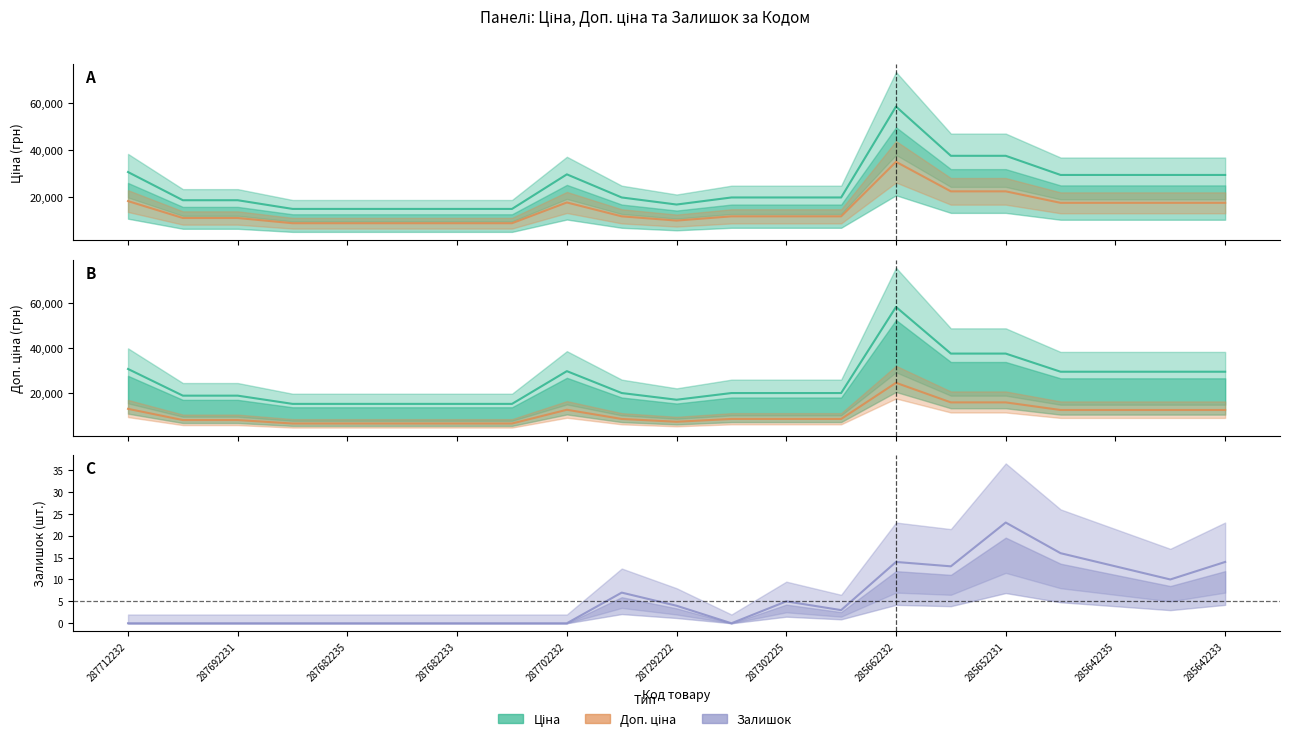

Is the value of Залишок at 285642234 greater than the value of Доп. ціна at 285652233?

No